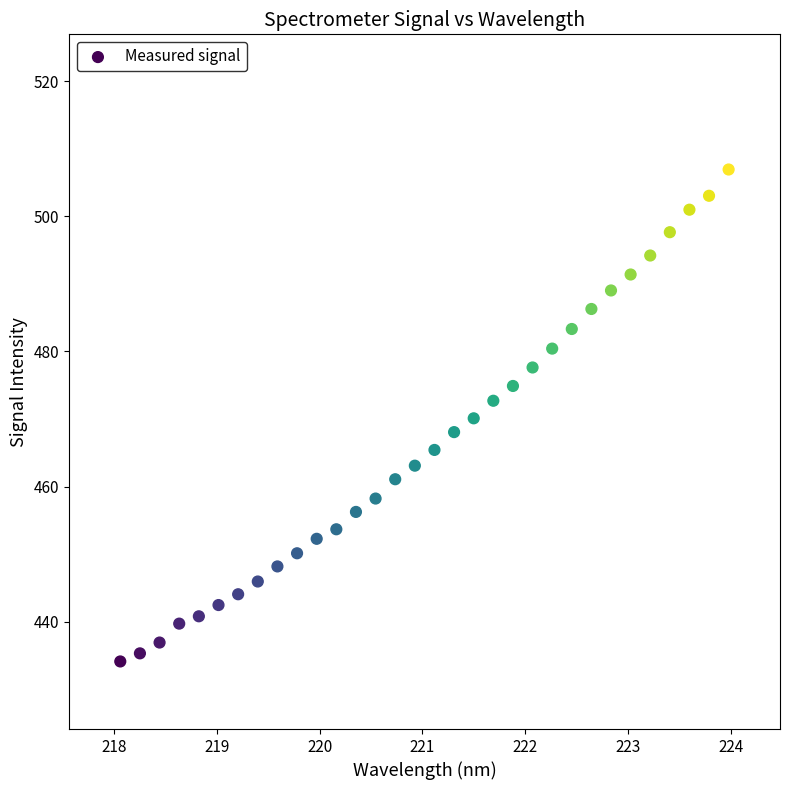

What is the range of X values (max minus min)?

5.9